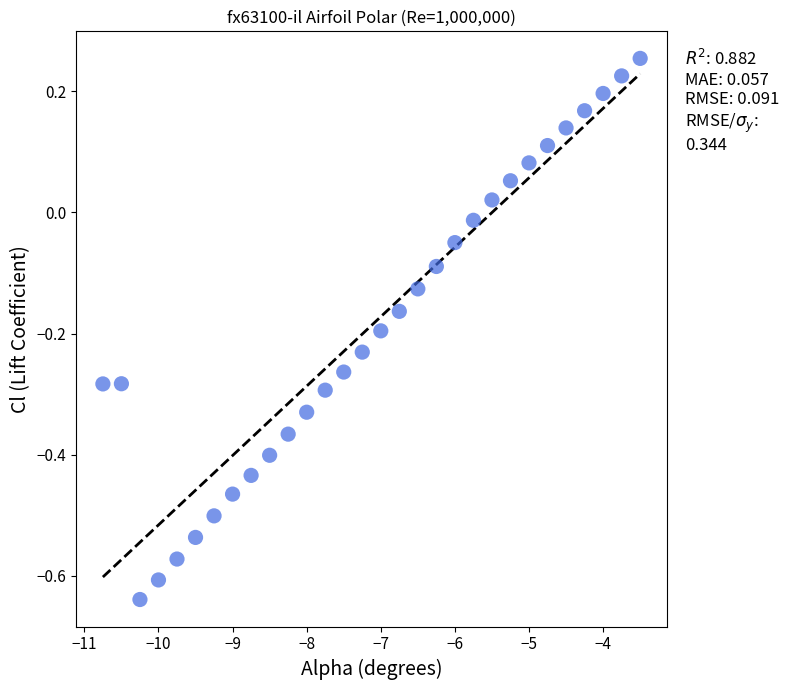

What is the range of Y values (max minus min)?

0.9